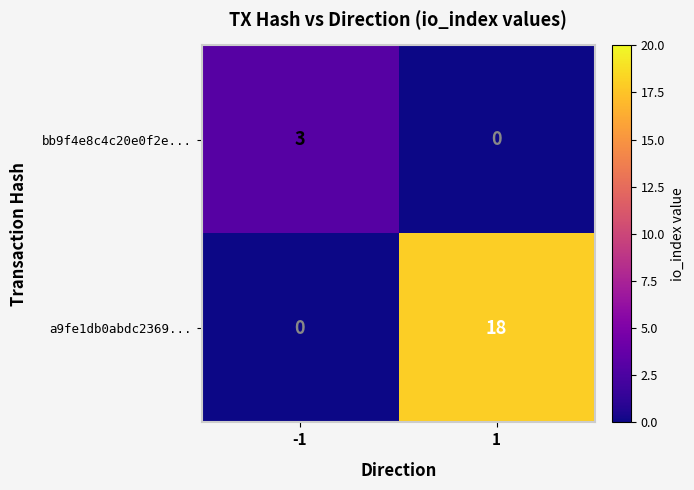

What is the sum of all a9fe1db0abdc2369... values?

18